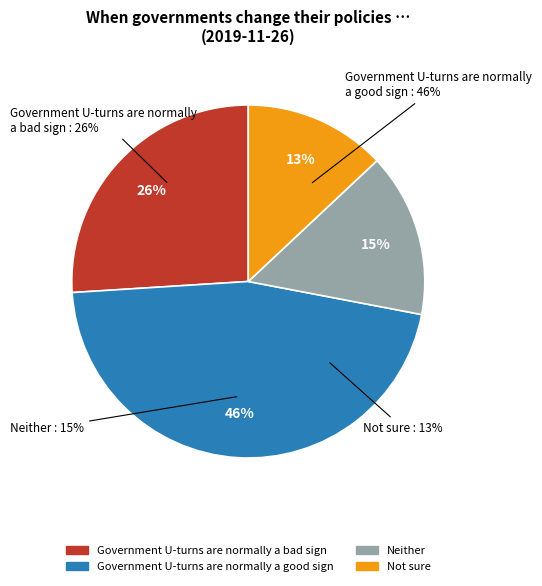

Is Government U-turns are normally a good sign the majority of the pie?

No